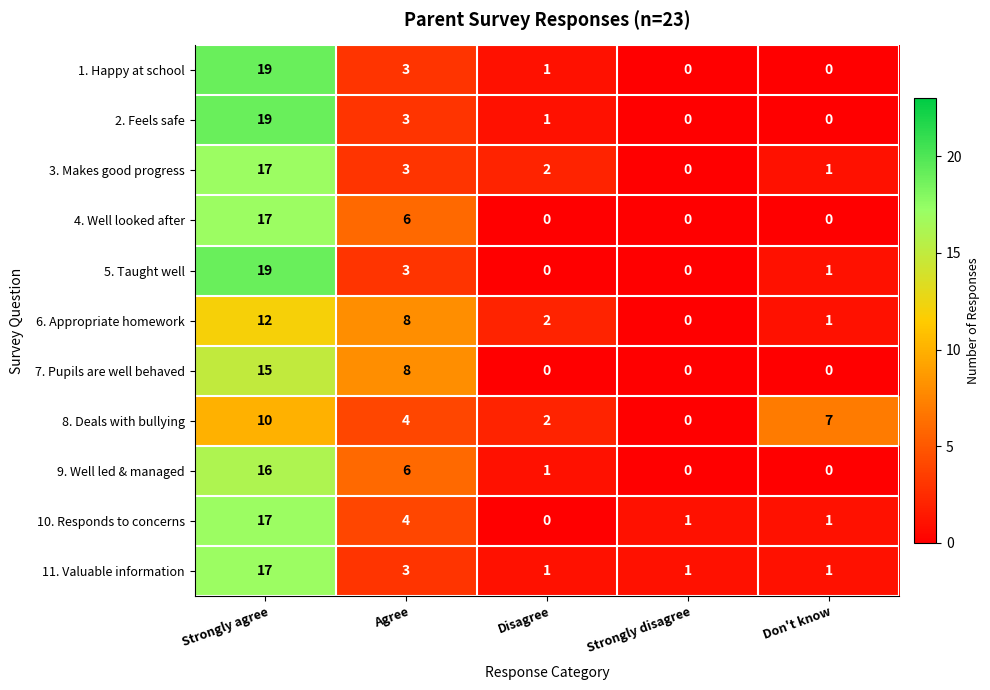

Which category has the highest value across all series?

Strongly agree